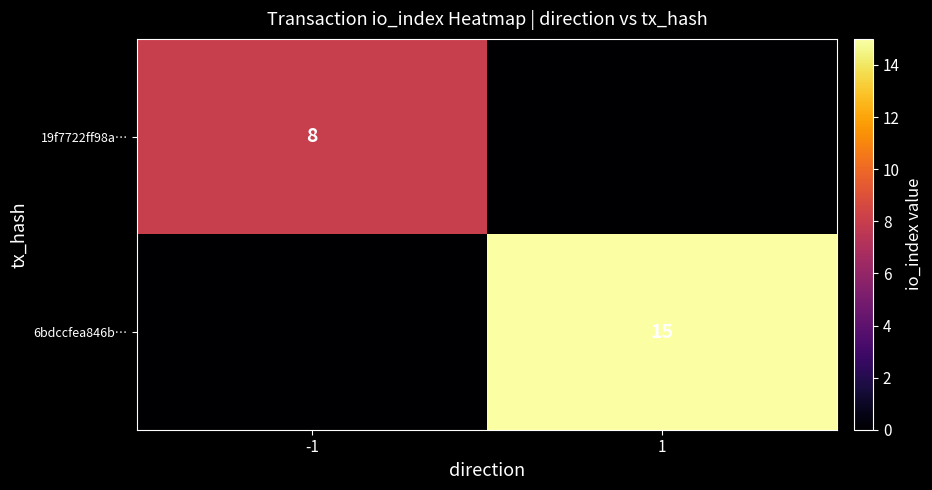

The value of 19f7722ff98a… at -1 is 8. True or false?

True